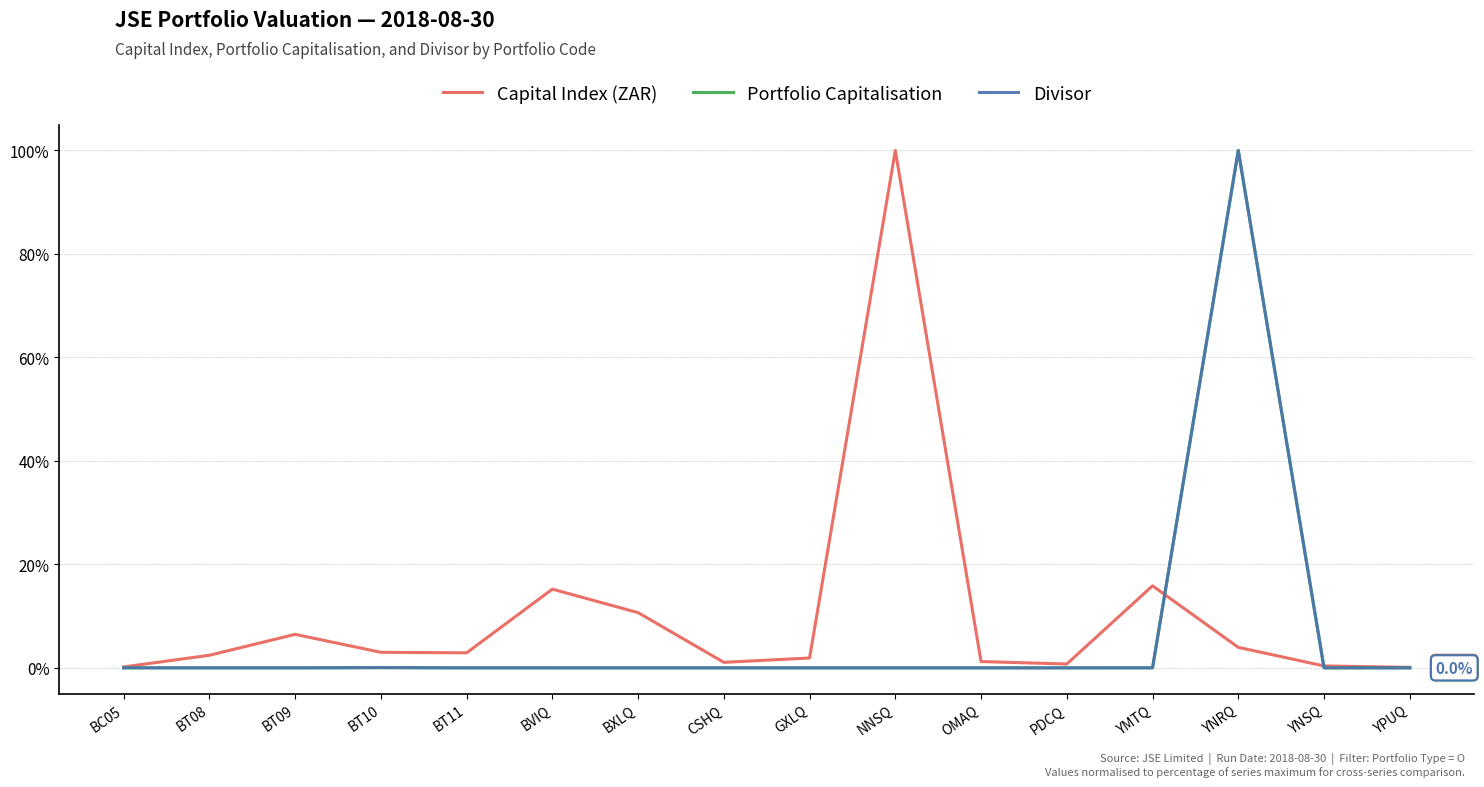

How many series are shown in this chart?

3